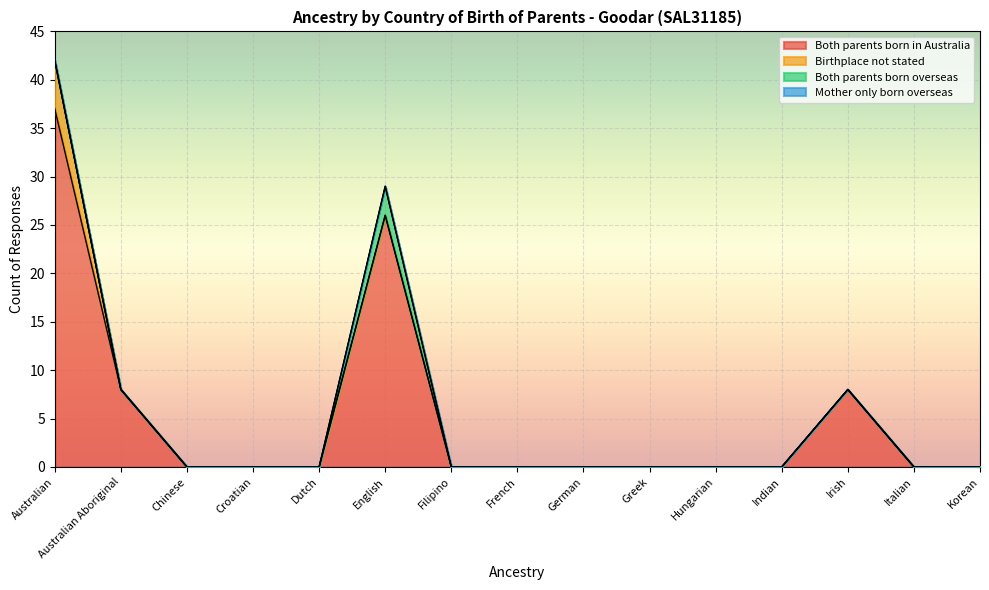

Which series has the largest total across all categories?

Both parents born in Australia